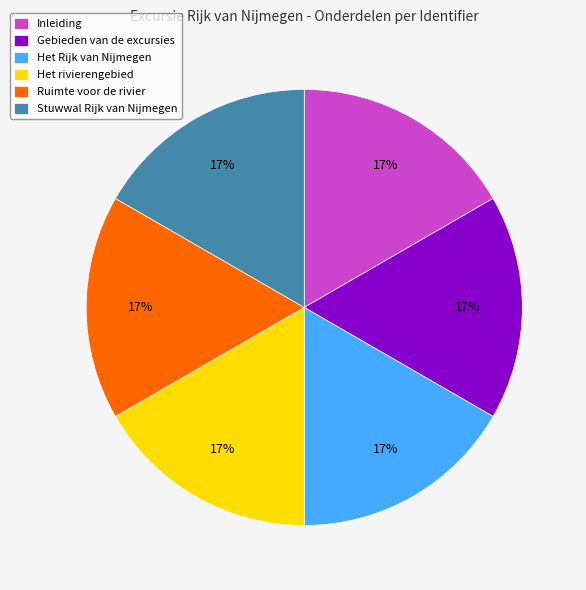

To the nearest percent, what is the average slice percentage?

17%